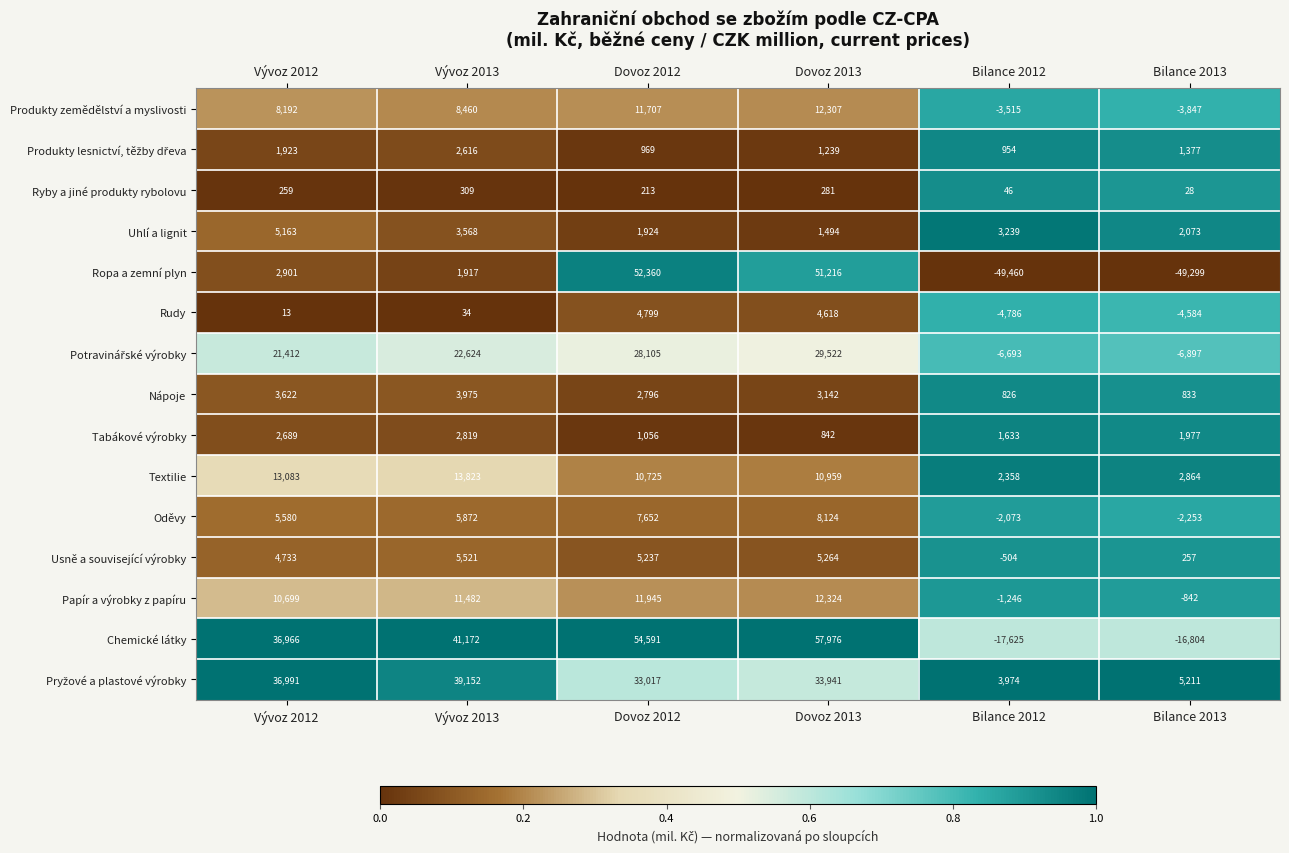

At which category is the sum across all series the highest?

Dovoz 2013